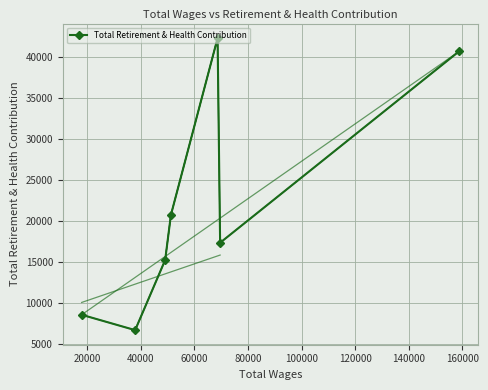

What is the minimum value for Total Retirement & Health Contribution?

6679